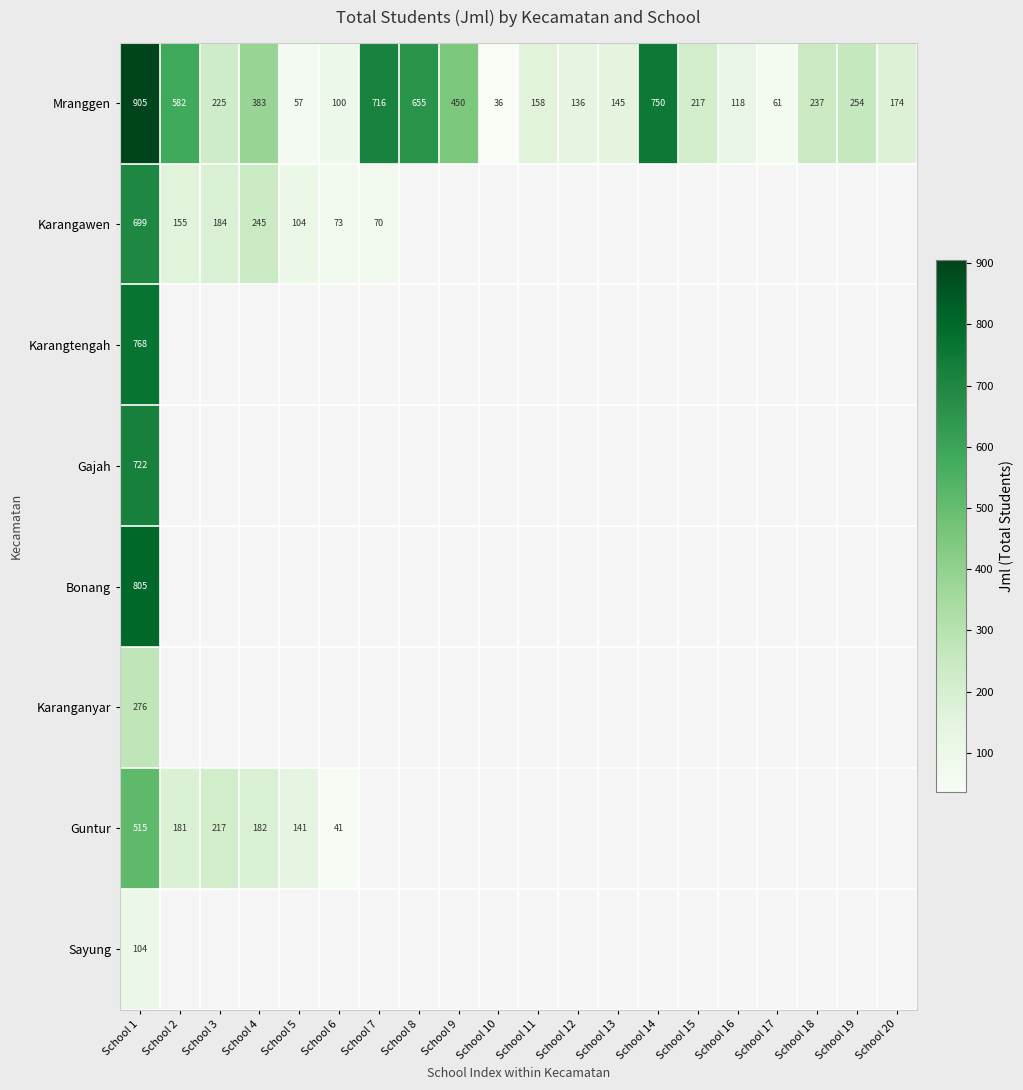

What is the average value of the Mranggen series?

318